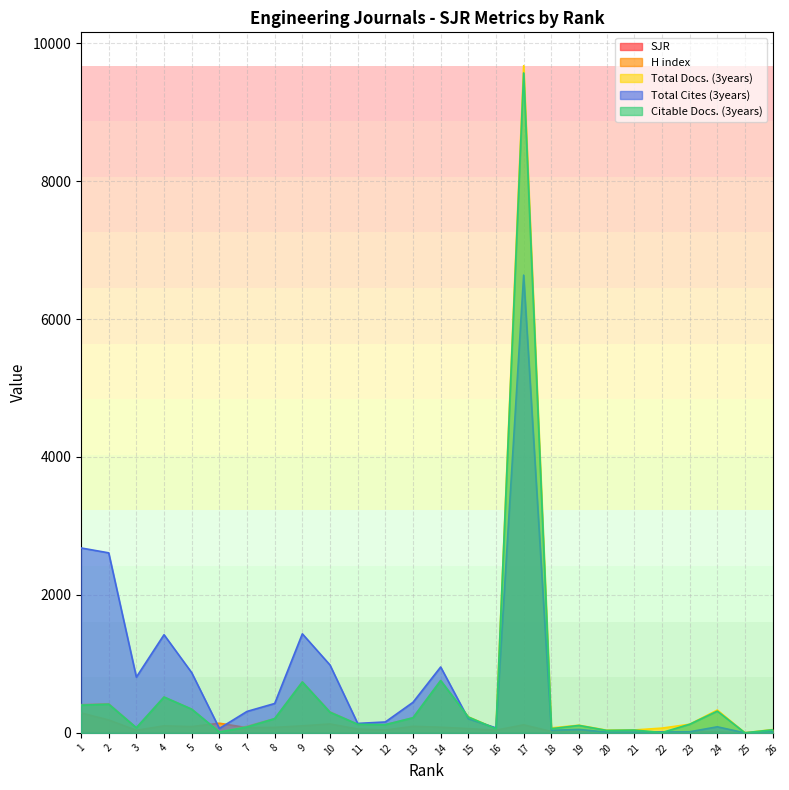

True or false: Total Docs. (3years) and SJR cross at least once.

False